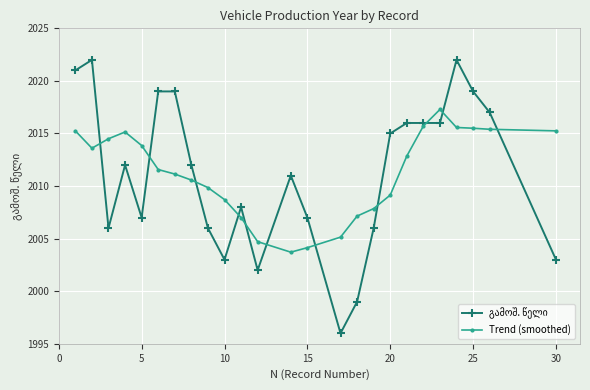

What is the minimum value shown in the chart?

1996.0